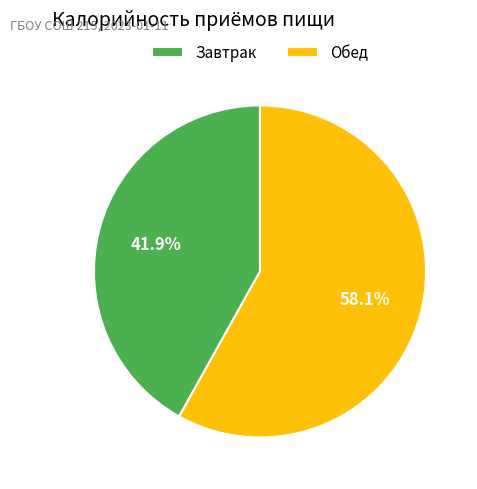

How many slices are in this pie chart?

2